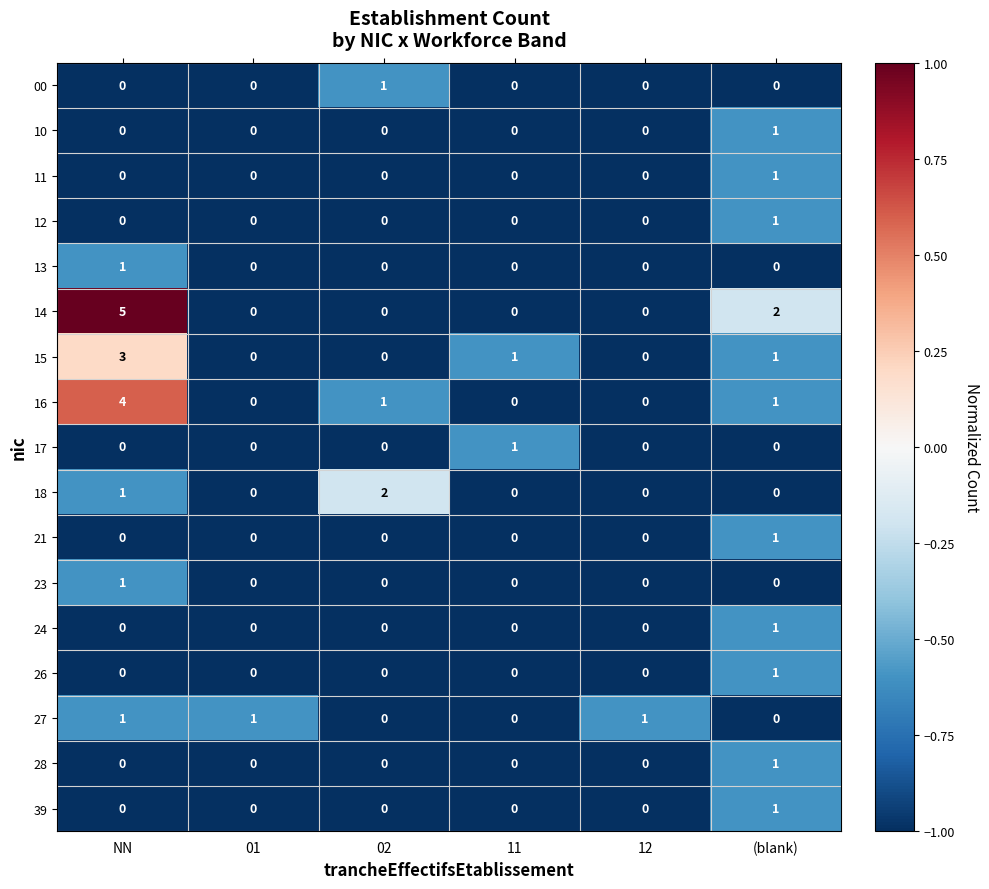

At which category is the sum across all series the highest?

NN